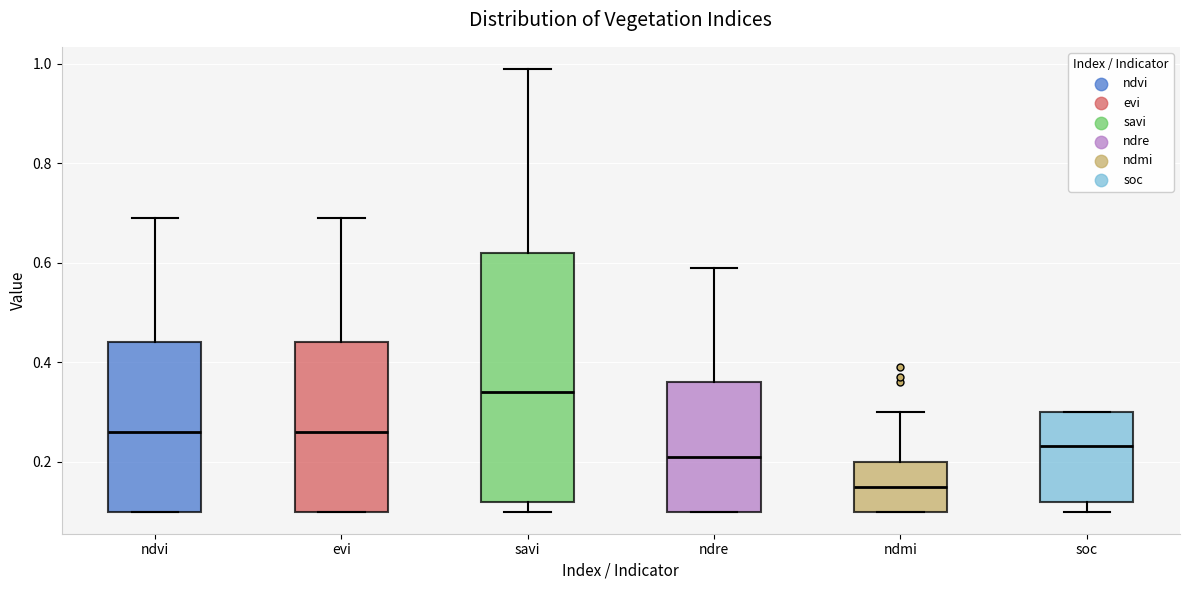

Reading left to right, transcribe this box plot: for each box, give where its median line is, the range the box spans, and where its two whiskers end, as read against the y-axis. The values are not printed on the chart, so give them approximately, as read against the axis.

ndvi: median 0.26, box 0.10 to 0.44, whiskers 0.10 to 0.70
evi: median 0.26, box 0.10 to 0.44, whiskers 0.10 to 0.70
savi: median 0.34, box 0.12 to 0.62, whiskers 0.10 to 1.00
ndre: median 0.22, box 0.10 to 0.36, whiskers 0.10 to 0.60
ndmi: median 0.16, box 0.10 to 0.20, whiskers 0.10 to 0.30
soc: median 0.24, box 0.12 to 0.30, whiskers 0.10 to 0.30